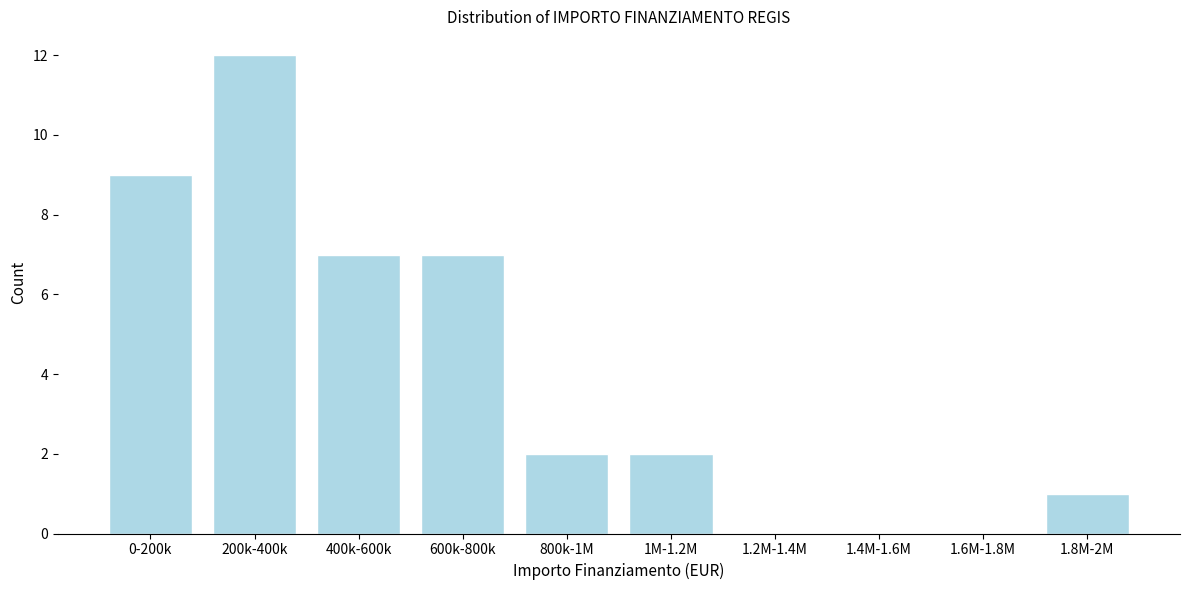

Reading left to right, extract all data points from this chart.

0-200k=9	200k-400k=12	400k-600k=7	600k-800k=7	800k-1M=2	1M-1.2M=2	1.2M-1.4M=0	1.4M-1.6M=0	1.6M-1.8M=0	1.8M-2M=1